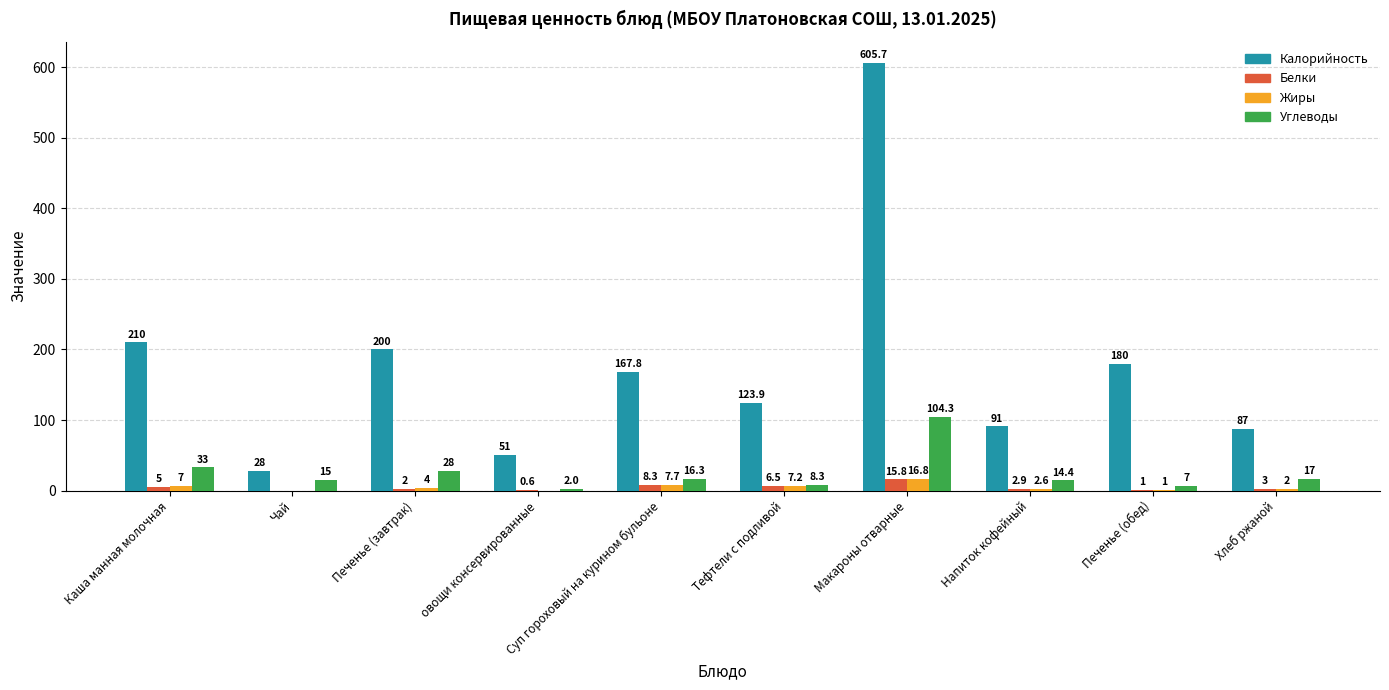

True or false: Углеводы has a value of 28.0 at Печенье (завтрак).

True